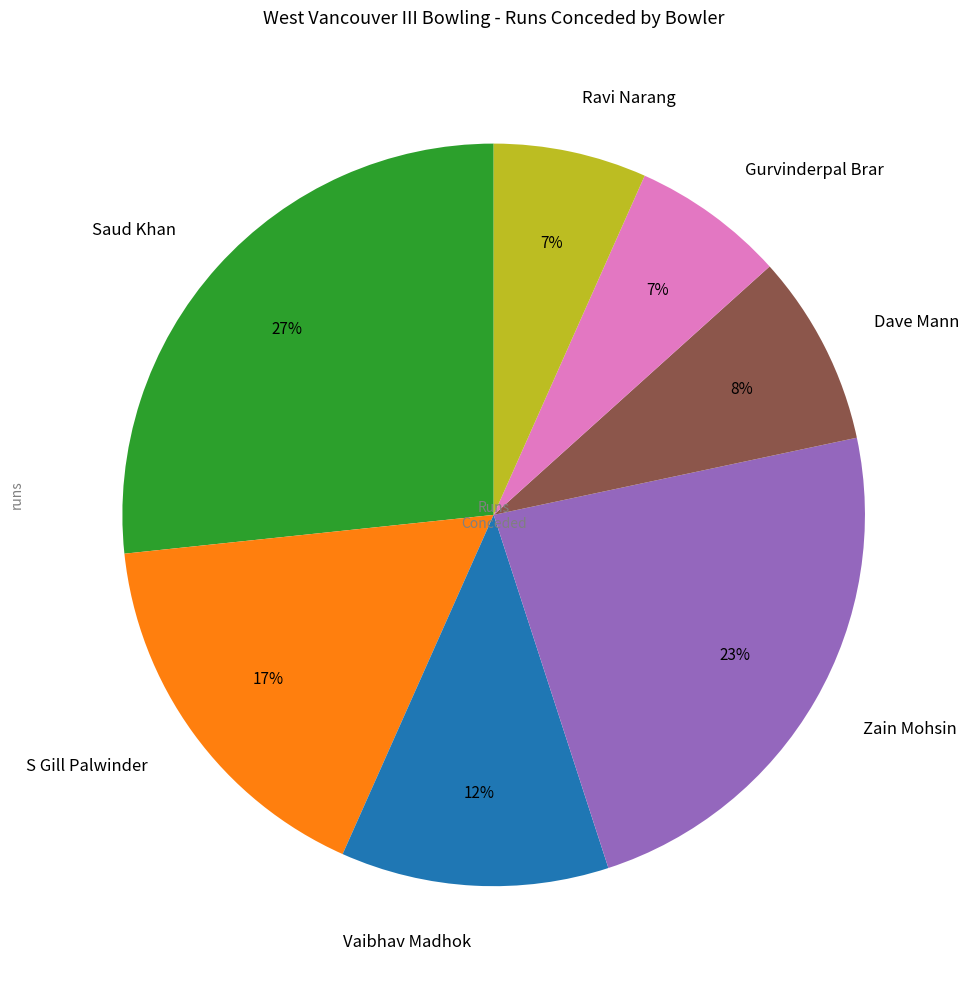

Is the sum of Zain Mohsin and S Gill Palwinder greater than half?

No